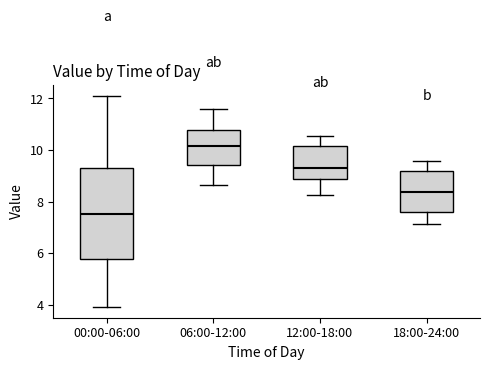

Reading left to right, transcribe this box plot: for each box, give where its median line is, the range the box spans, and where its two whiskers end, as read against the y-axis. The values are not printed on the chart, so give them approximately, as read against the axis.

00:00-06:00: median 7.6, box 5.8 to 9.2, whiskers 4.0 to 12.2
06:00-12:00: median 10.2, box 9.4 to 10.8, whiskers 8.6 to 11.6
12:00-18:00: median 9.4, box 8.8 to 10.2, whiskers 8.2 to 10.6
18:00-24:00: median 8.4, box 7.6 to 9.2, whiskers 7.2 to 9.6